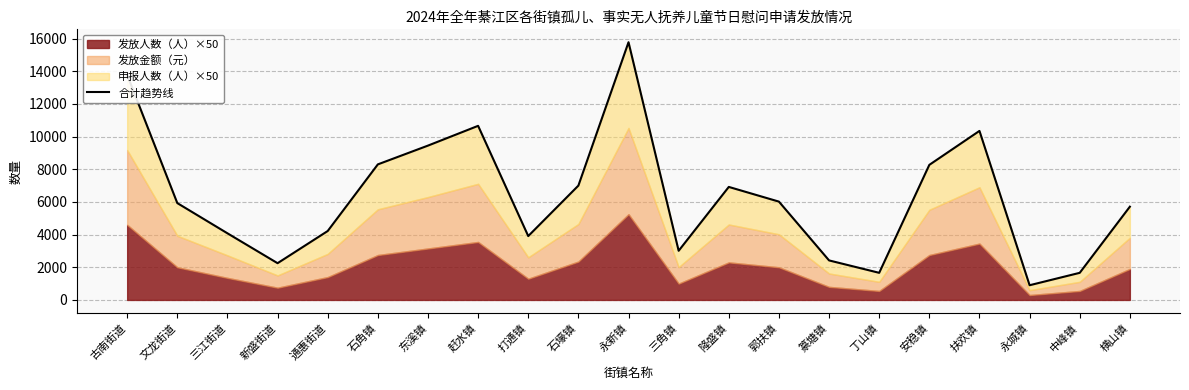

Where is the first local minimum?

新盛街道